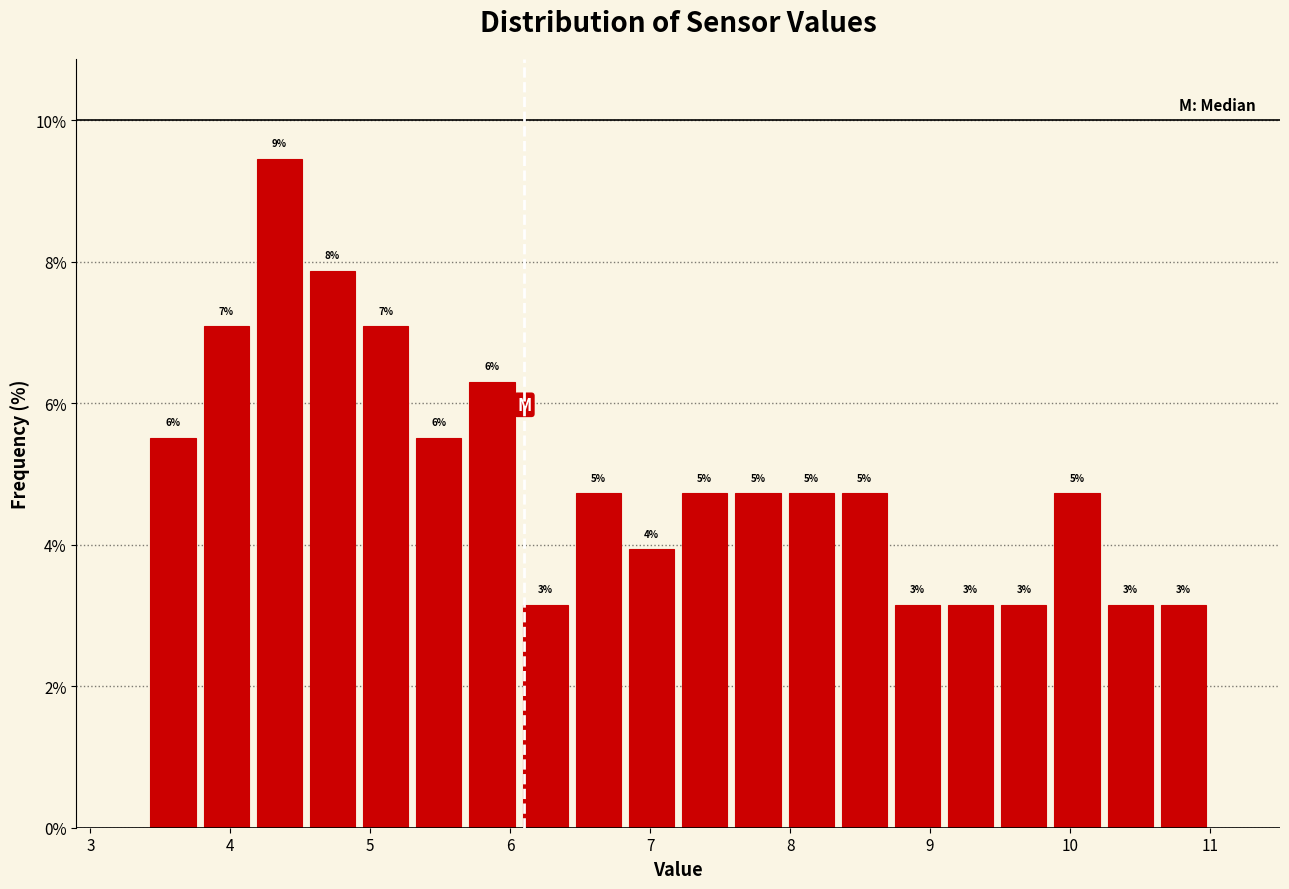

Read against the x-axis, roughly where is the centre of the tallest bar?

4.4